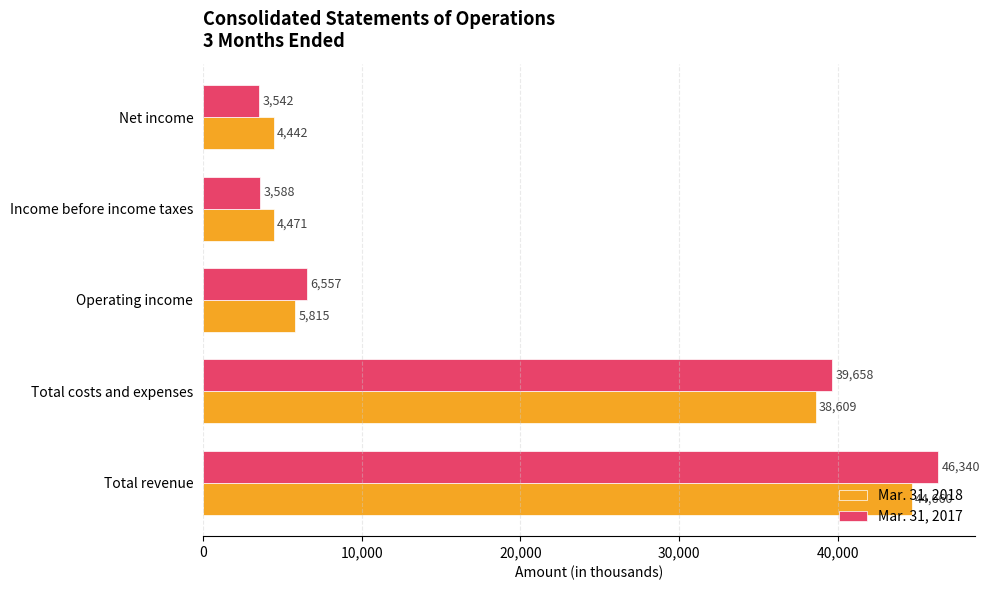

What is the maximum value for Mar. 31, 2018?

44660